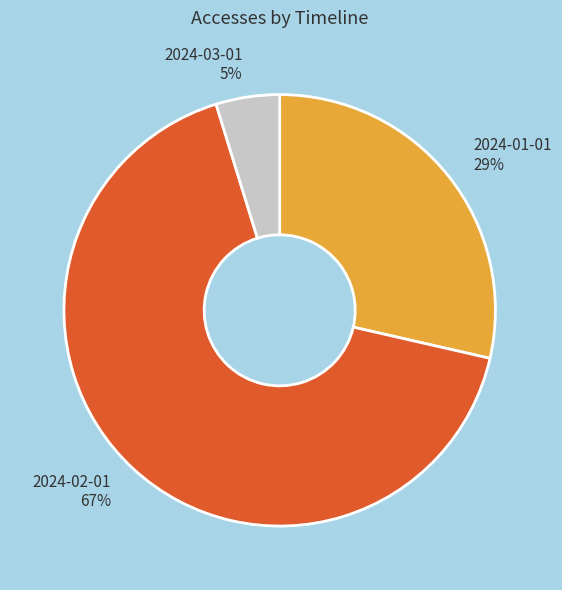

Approximately how many times larger is the value at 2024-03-01 compared to 2024-01-01?

0.2